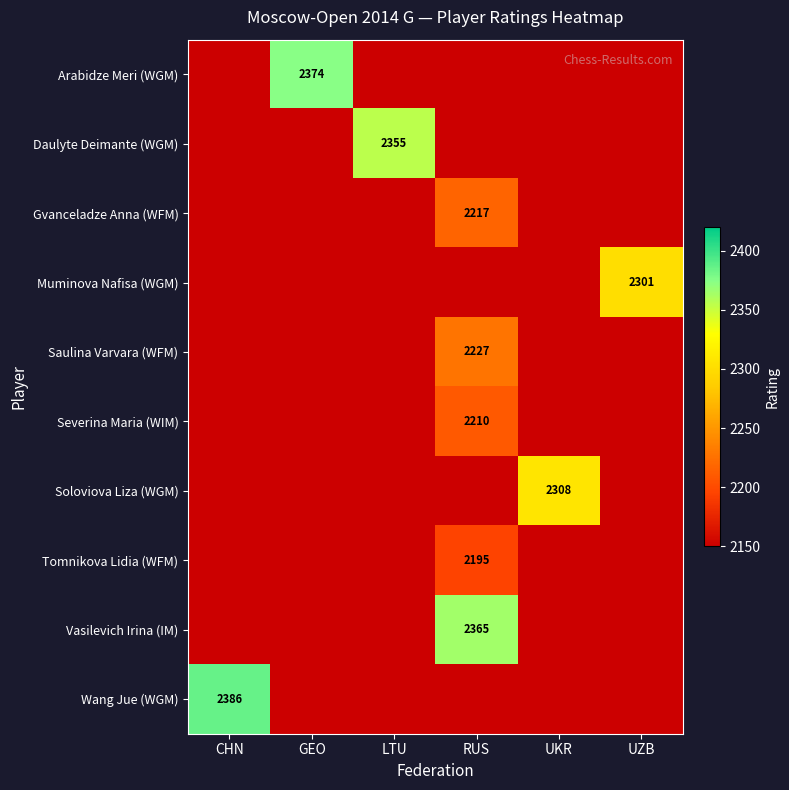

Which category has the lowest value in the Tomnikova Lidia (WFM) series?

CHN